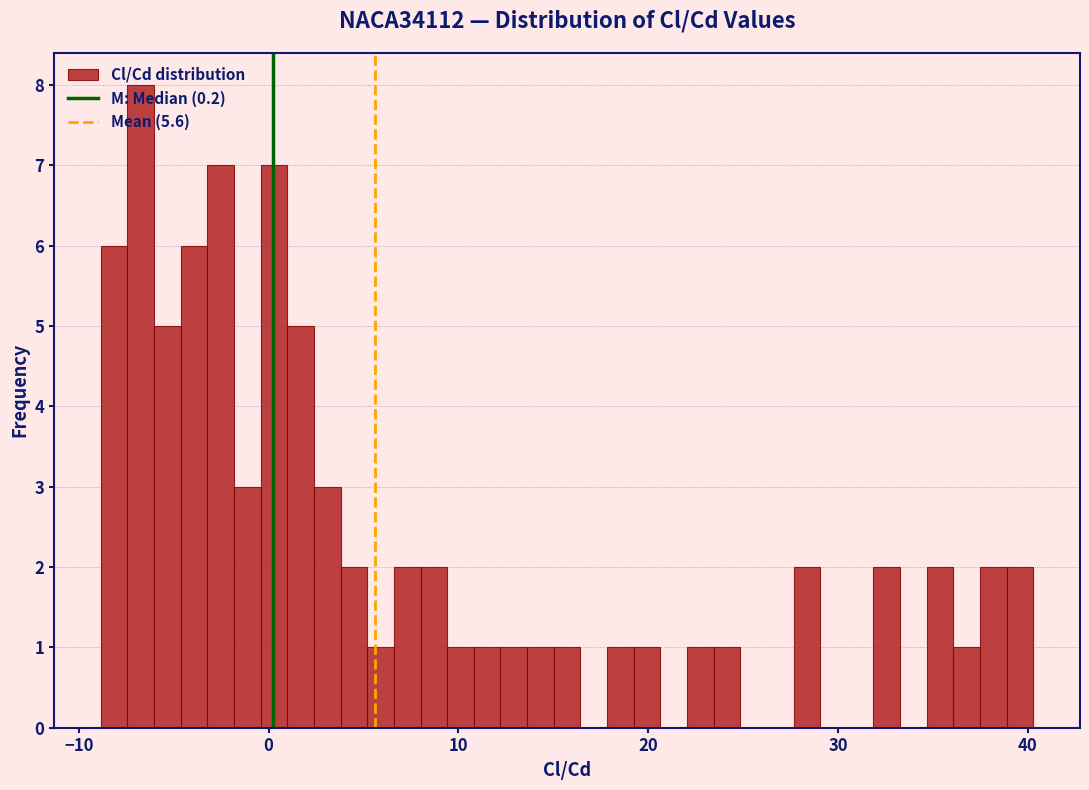

Read against the x-axis, roughly where is the centre of the tallest bar?

-7